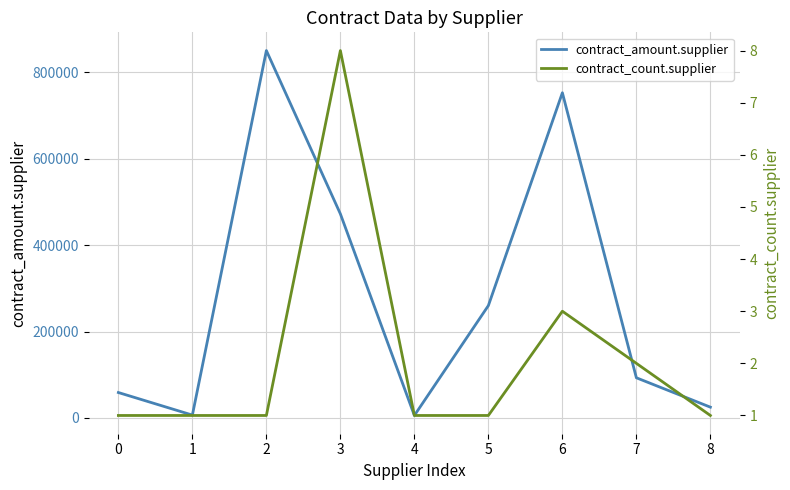

Between 0 and 5, which series saw the biggest shift?

contract_amount.supplier